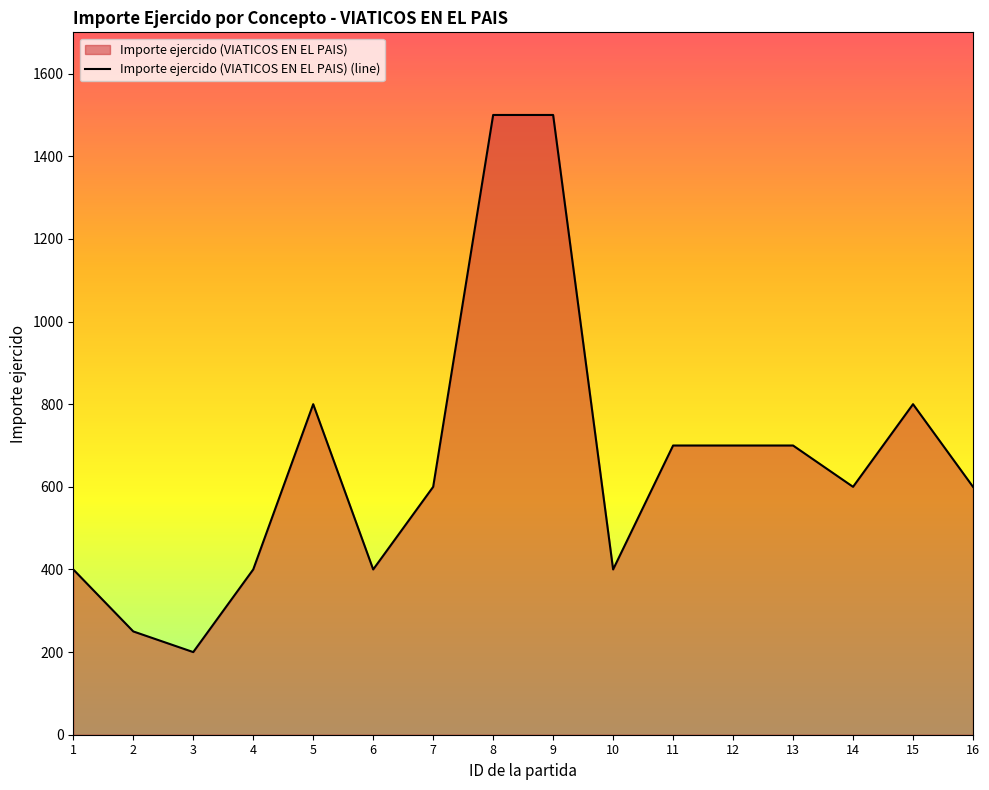

Rank the categories by value from lowest to highest.

3, 2, 1, 4, 6, 10, 7, 14, 16, 11, 12, 13, 5, 15, 8, 9